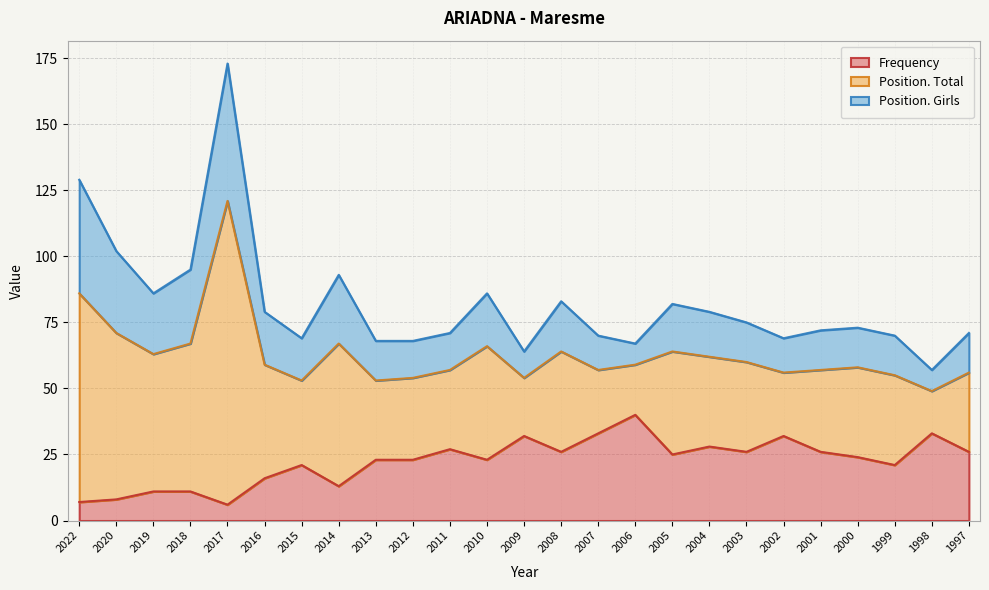

At which label does Frequency reach its peak?

2006